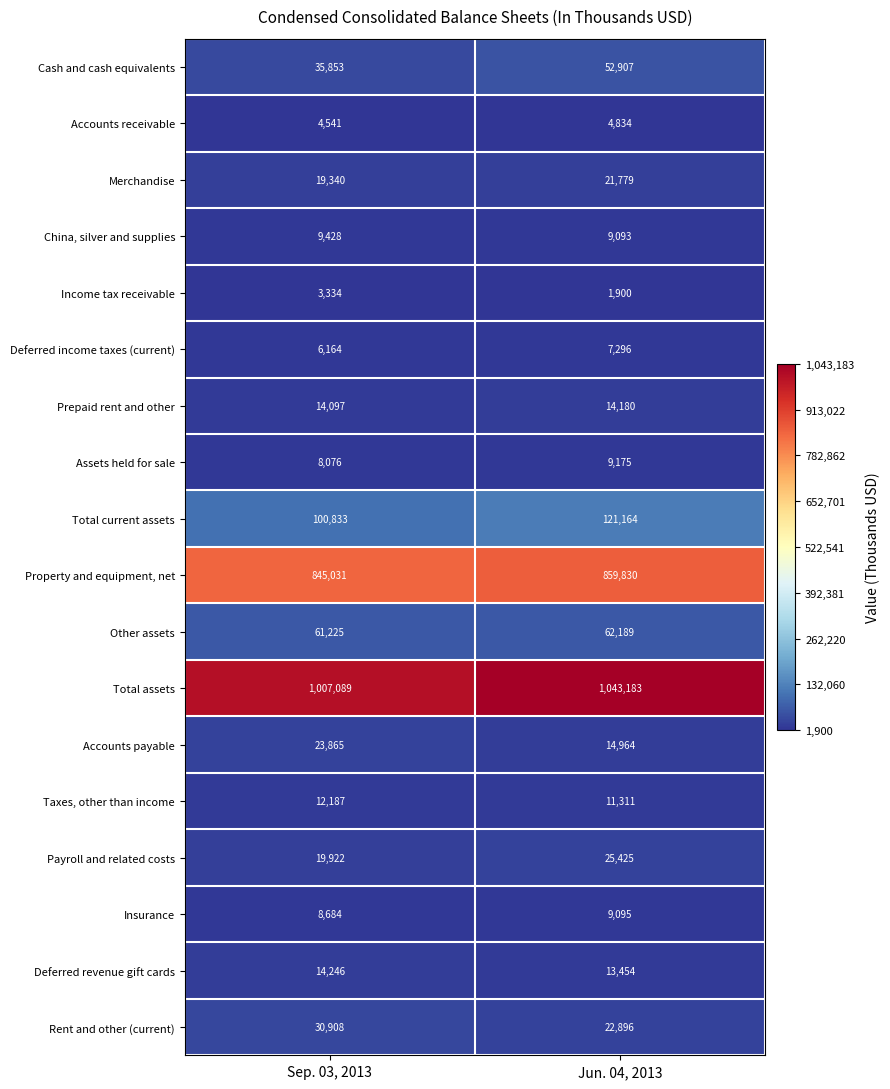

At which category is the sum across all series the highest?

Jun. 04, 2013